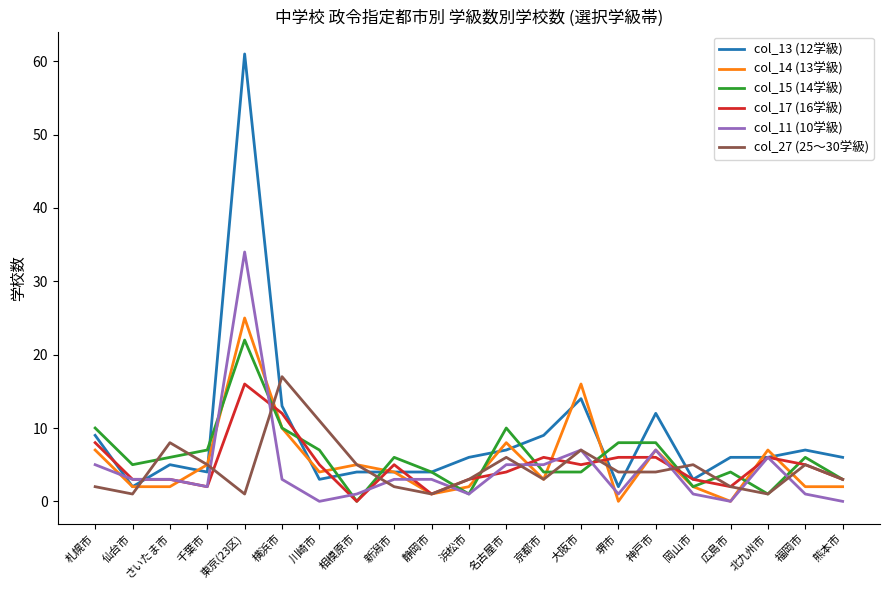

The value of col_15 (14学級) at 静岡市 is 4. True or false?

True